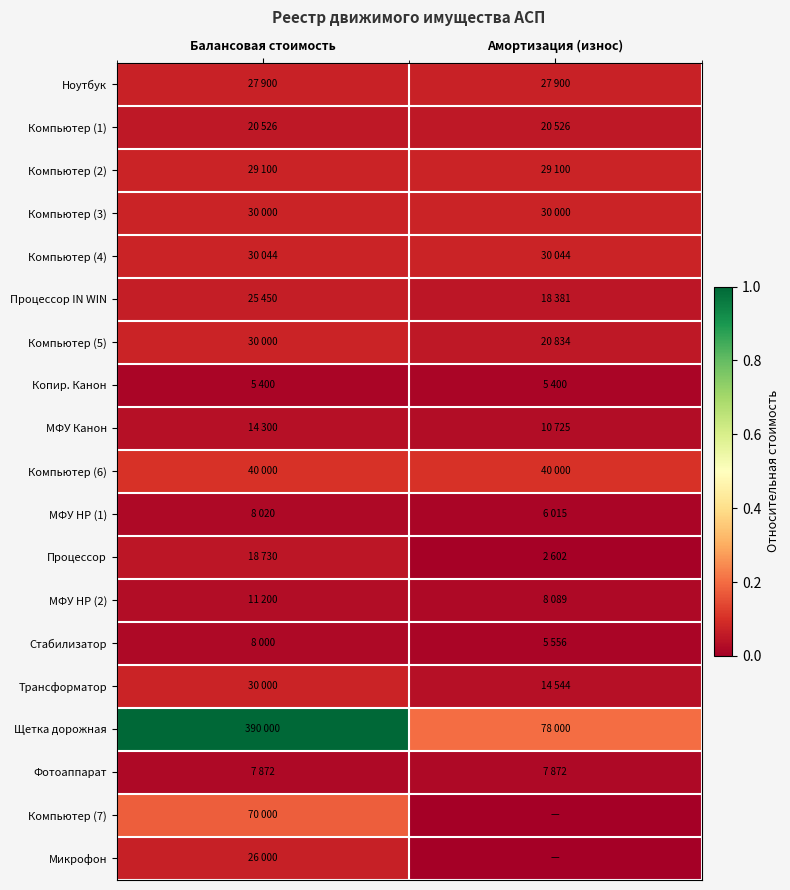

Which series has the largest range (max minus min)?

Щетка дорожная